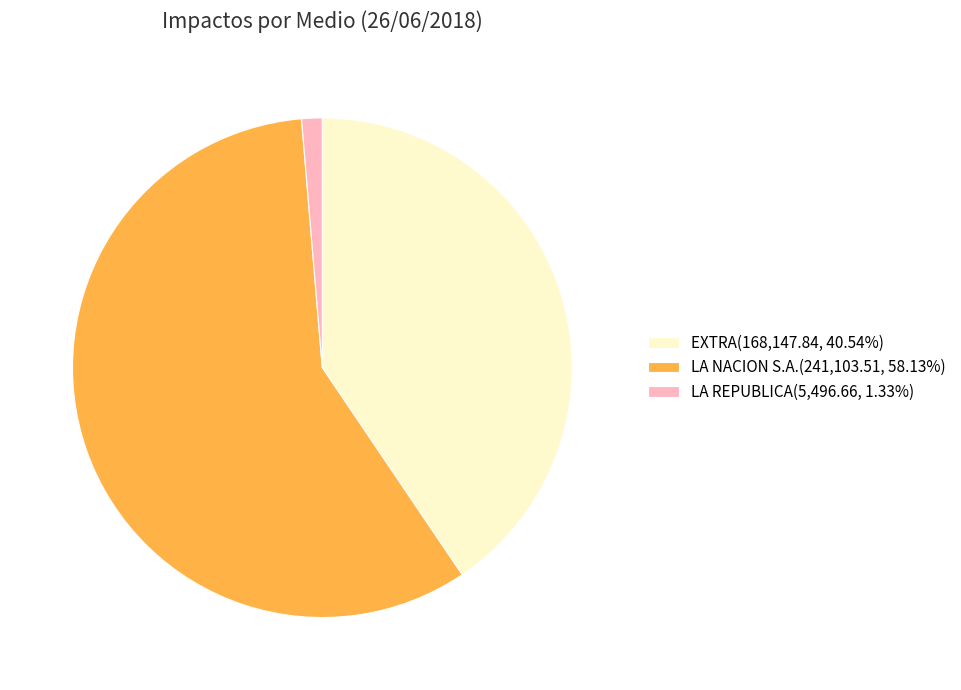

What is the ratio of the value at EXTRA(168,147.84, 40.54%) to the value at LA NACION S.A.(241,103.51, 58.13%)?

0.7